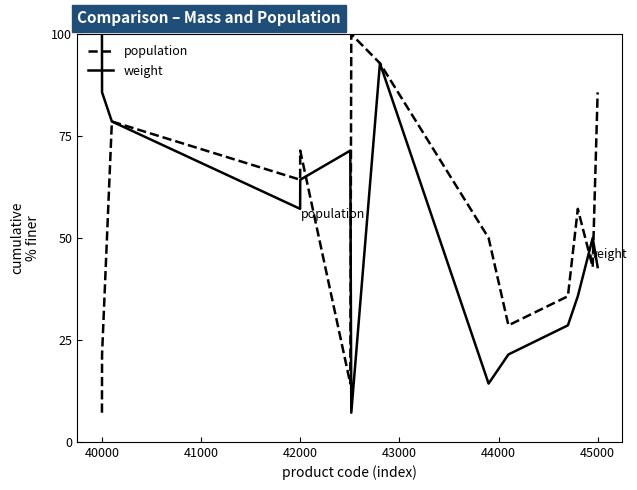

True or false: weight and population intersect in this chart.

True